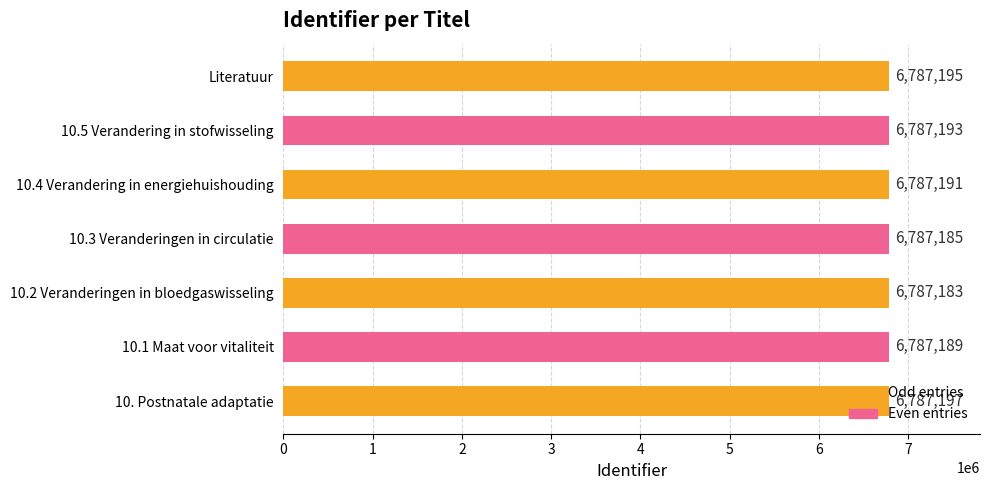

Approximately how many times larger is the value at 10. Postnatale adaptatie compared to 10.5 Verandering in stofwisseling?

1.0